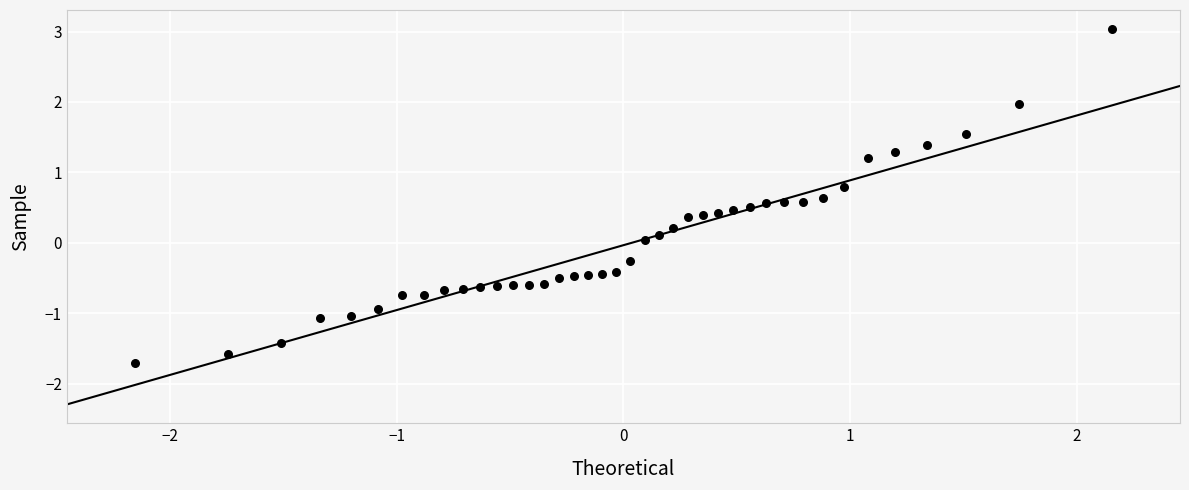

What is the range of X values (max minus min)?

4.3